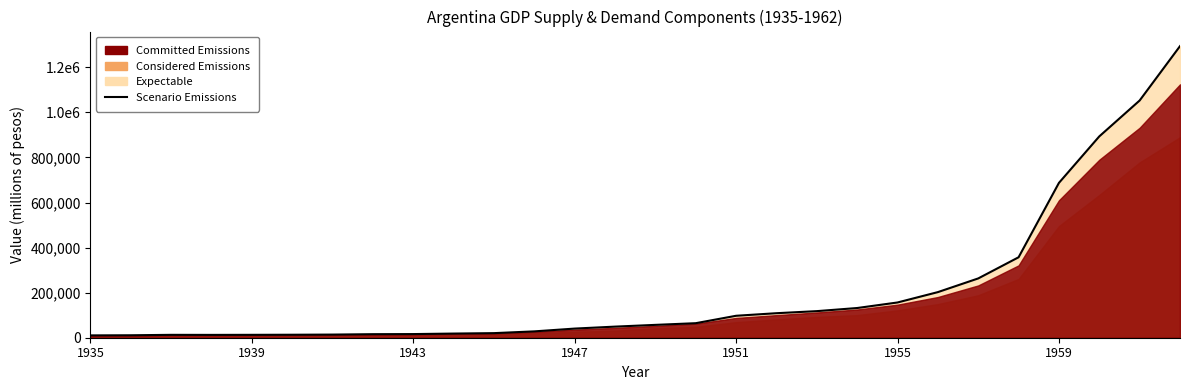

How many lines are shown in the chart?

1